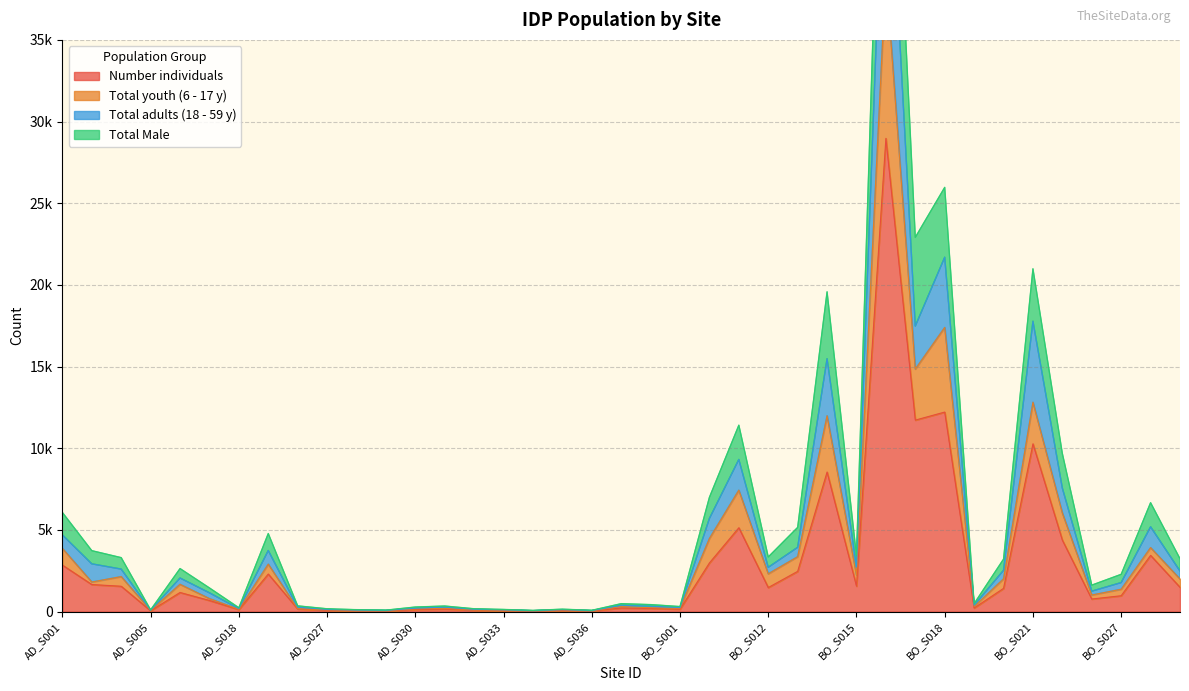

What is the sum of the Number individuals values at BO_S021 and AD_S035?

10339